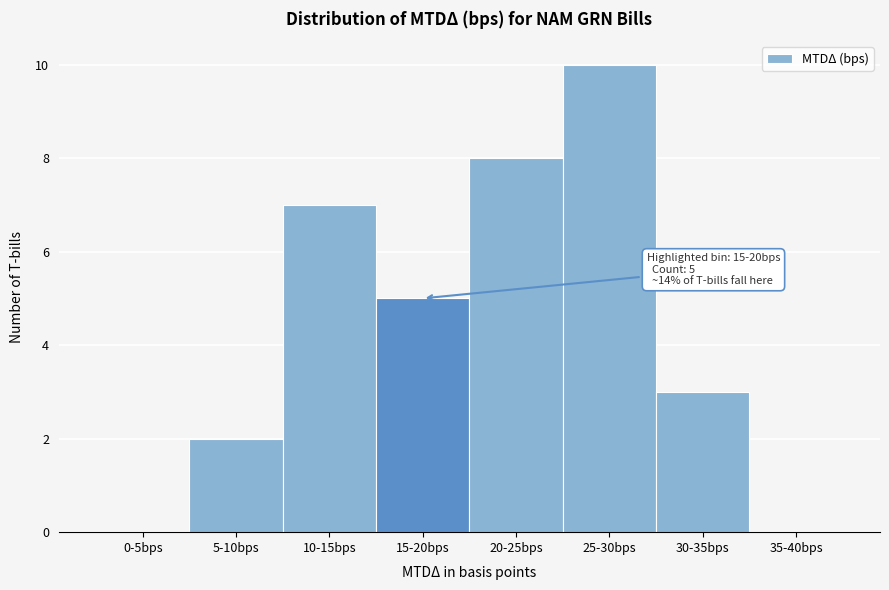

Reading right to left, list all the values displayed in this chart.

35-40bps=0	30-35bps=3	25-30bps=10	20-25bps=8	15-20bps=5	10-15bps=7	5-10bps=2	0-5bps=0